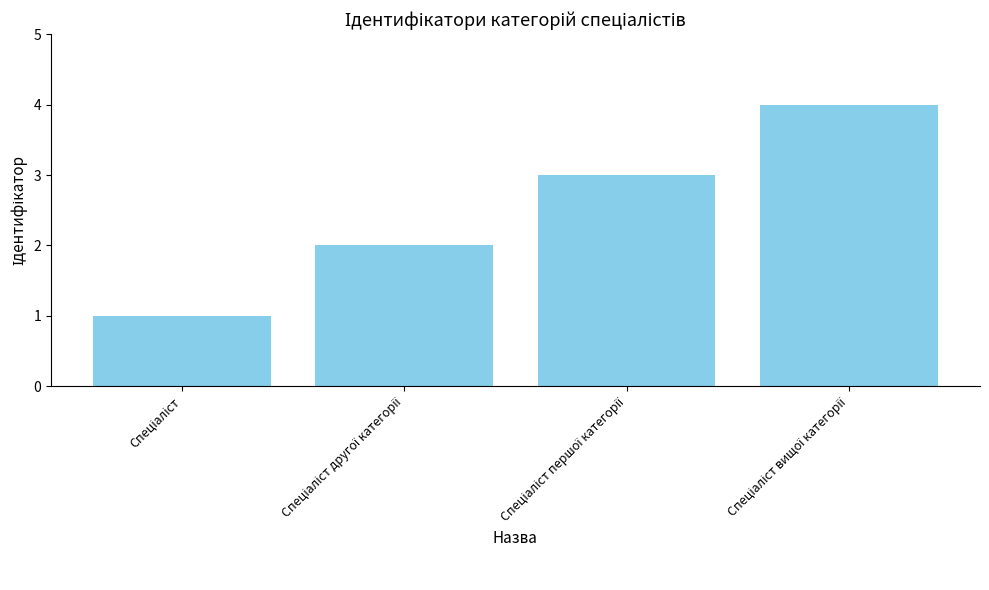

What is the difference between the maximum and minimum values?

3